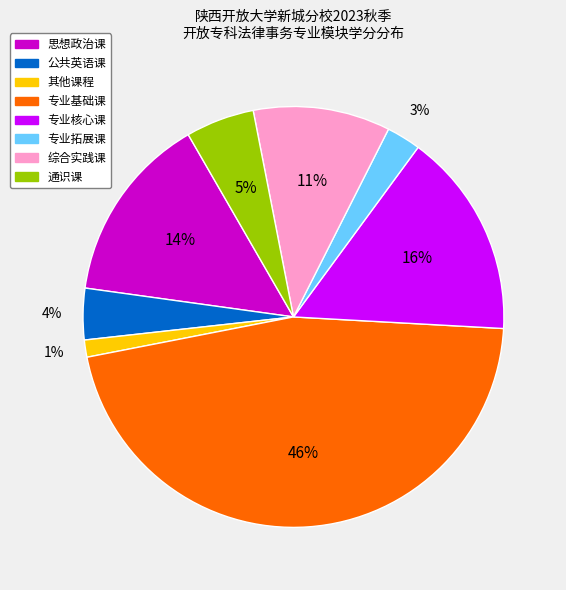

To the nearest percent, what is the average slice percentage?

12%